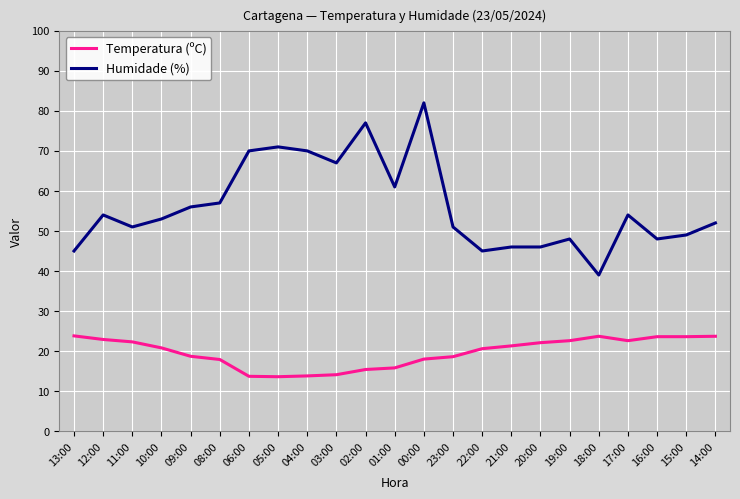

At 18:00, list the series in order from smallest to largest.

Temperatura (ºC), Humidade (%)